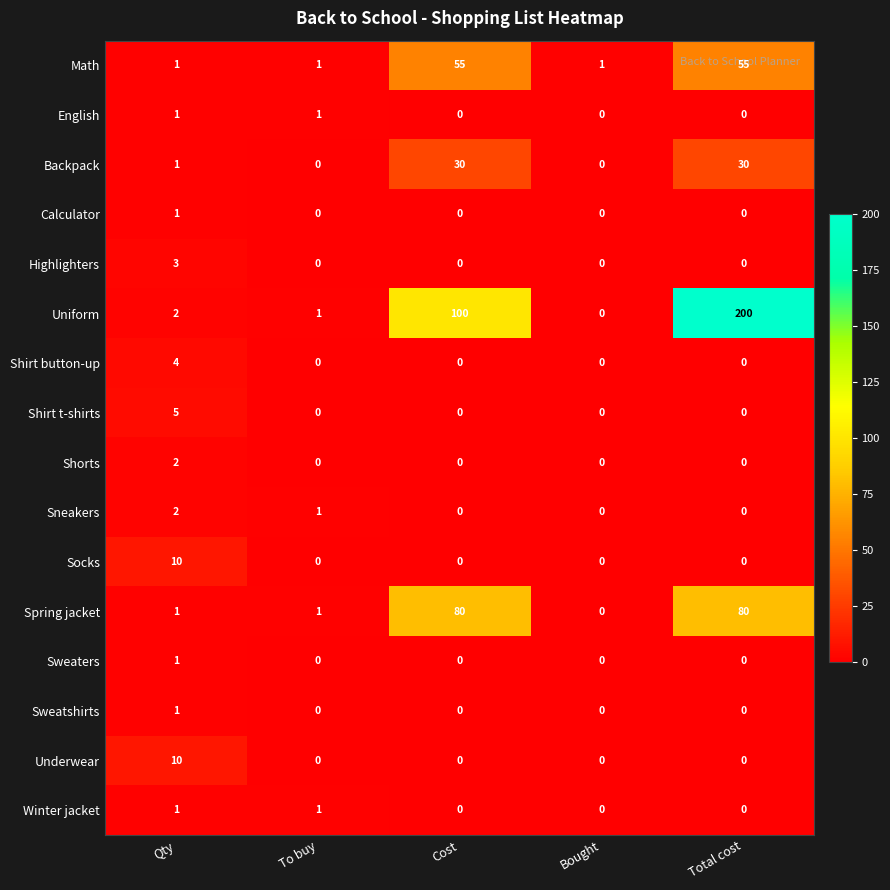

The Shorts series shows 0 at Bought. True or false?

True